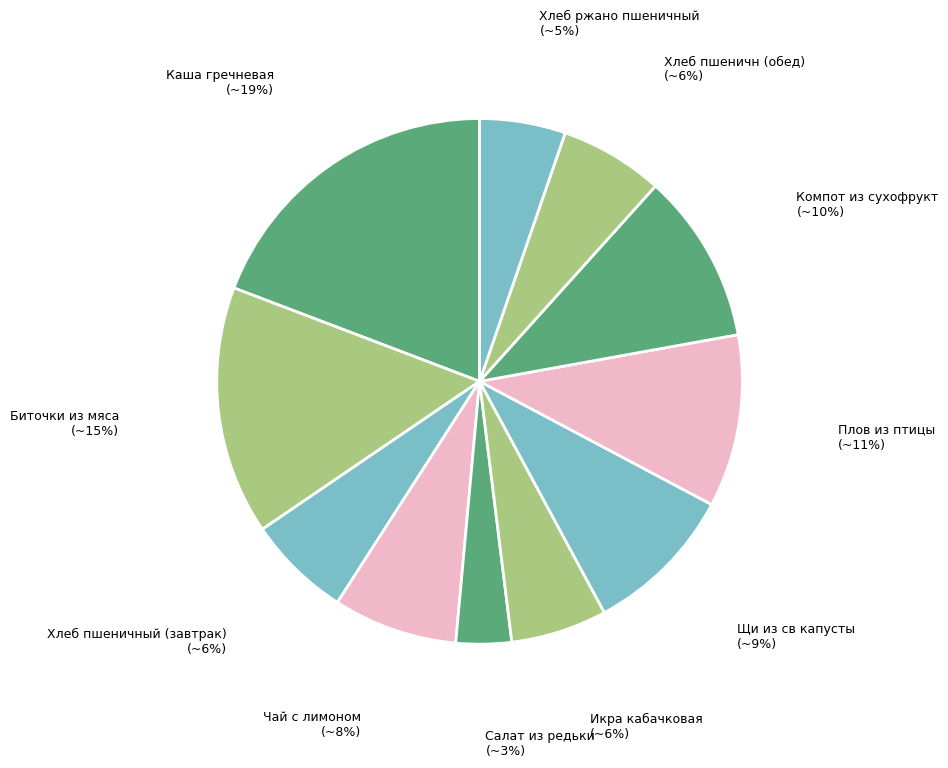

Count the number of slices in the pie.

11